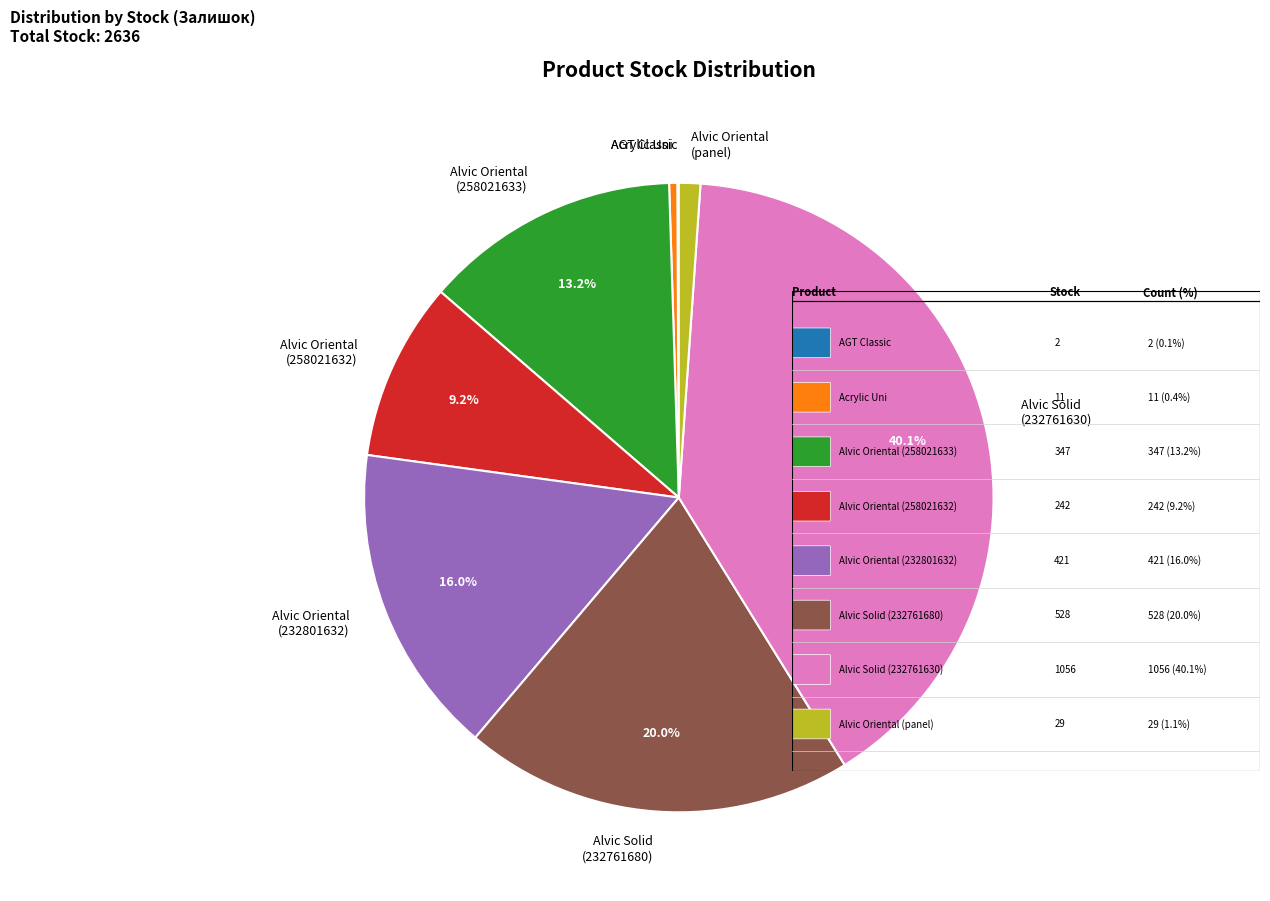

Which category has the biggest portion of the pie?

Alvic Solid (232761630)